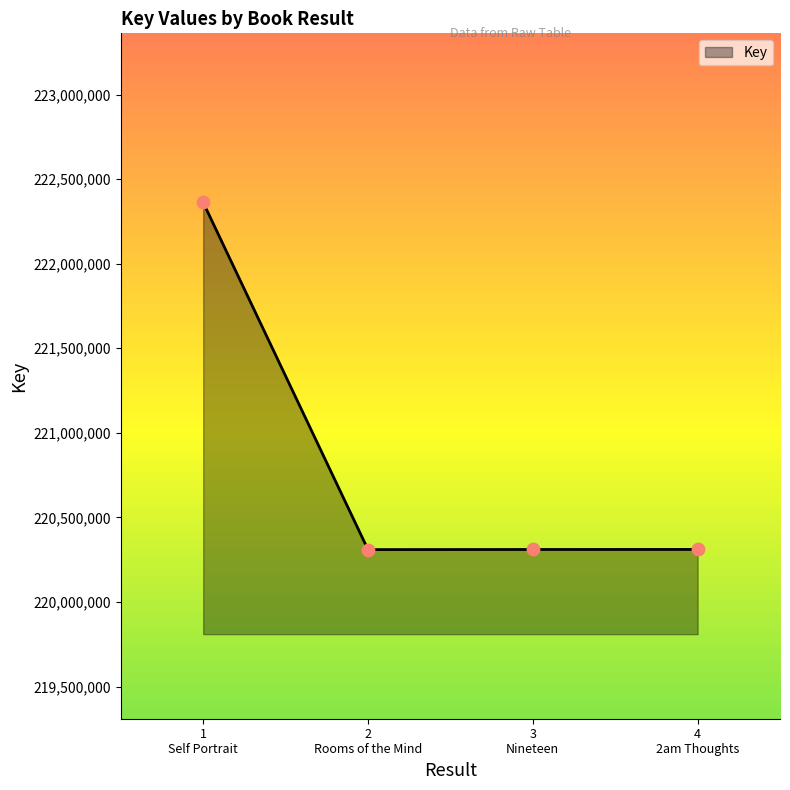

True or false: there are more than 2 points higher than both neighbors.

False